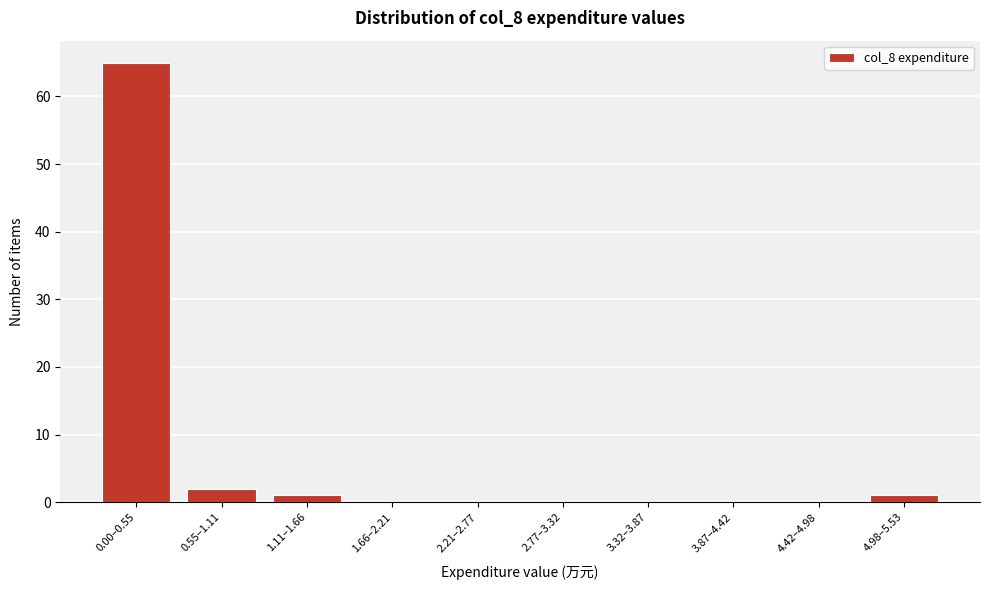

Reading right to left, transcribe all the data shown in this chart.

4.98–5.53=1	4.42–4.98=0	3.87–4.42=0	3.32–3.87=0	2.77–3.32=0	2.21–2.77=0	1.66–2.21=0	1.11–1.66=1	0.55–1.11=2	0.00–0.55=65